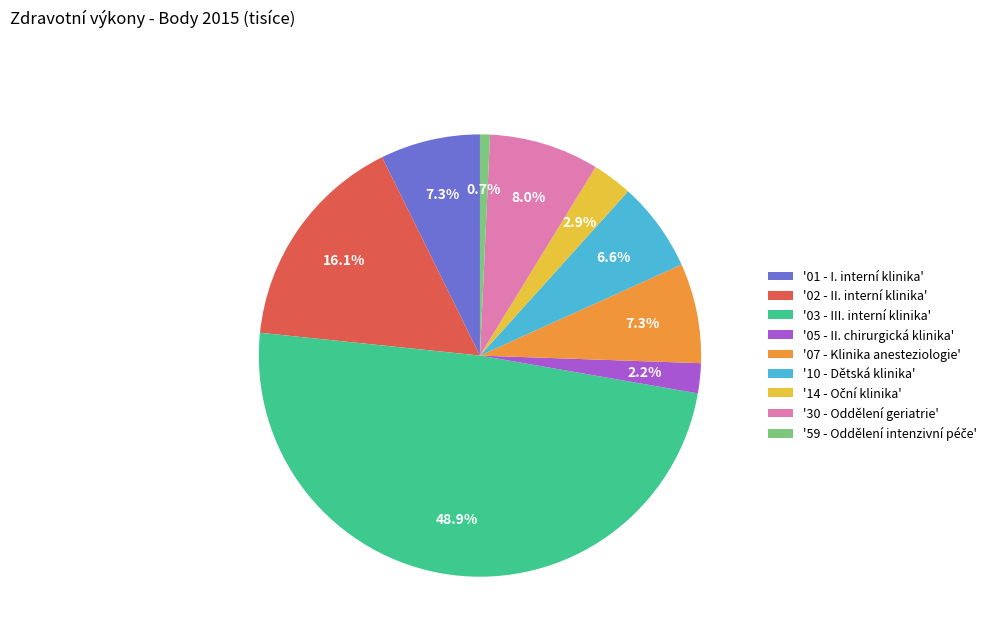

Between '01 - I. interní klinika' and '02 - II. interní klinika', which is larger?

'02 - II. interní klinika'